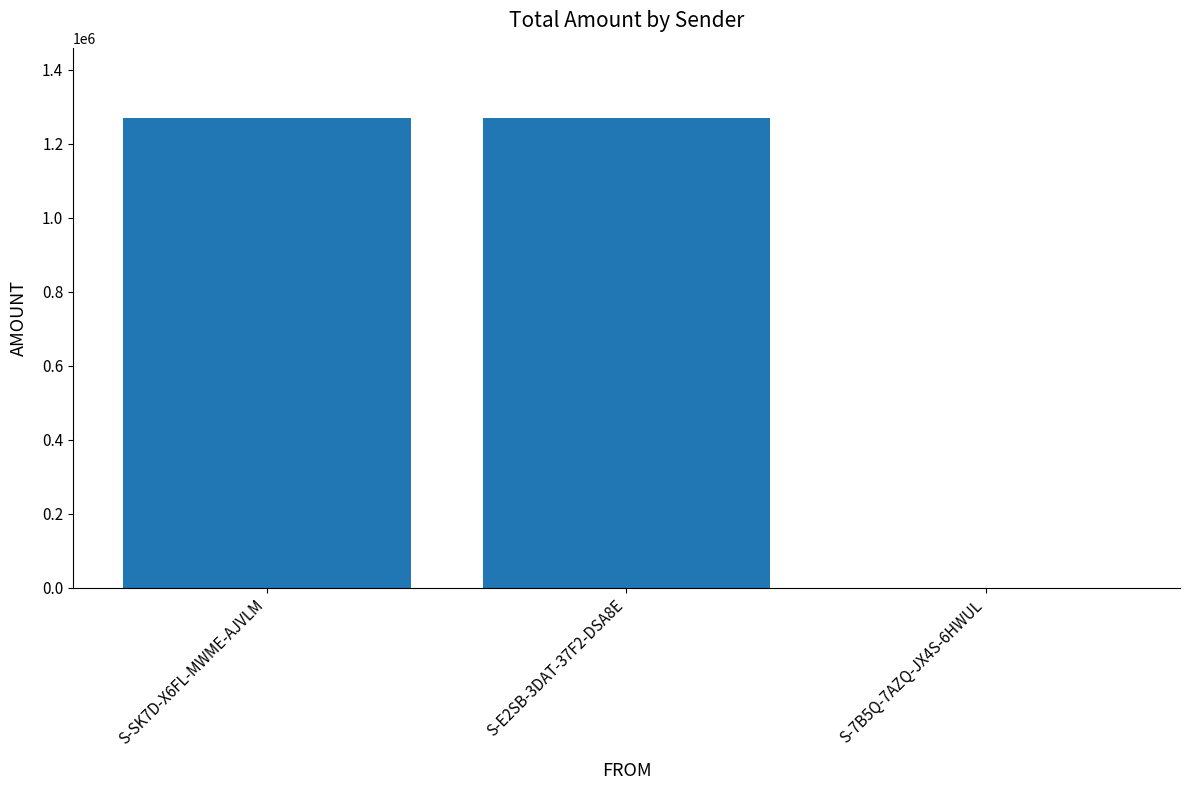

What is the ratio of the value at S-SK7D-X6FL-MWME-AJVLM to the value at S-E2SB-3DAT-37F2-DSA8E?

1.0